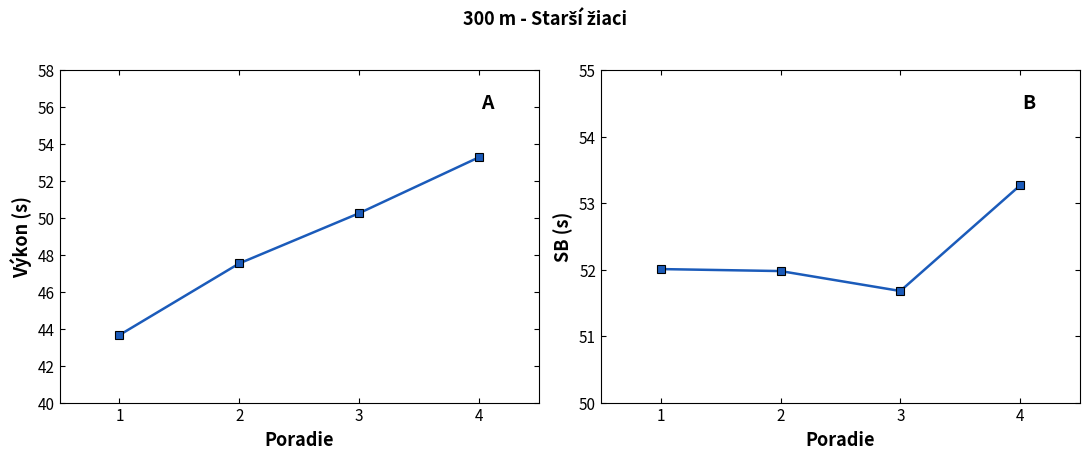

True or false: SB has more than 0 interior local peaks.

False